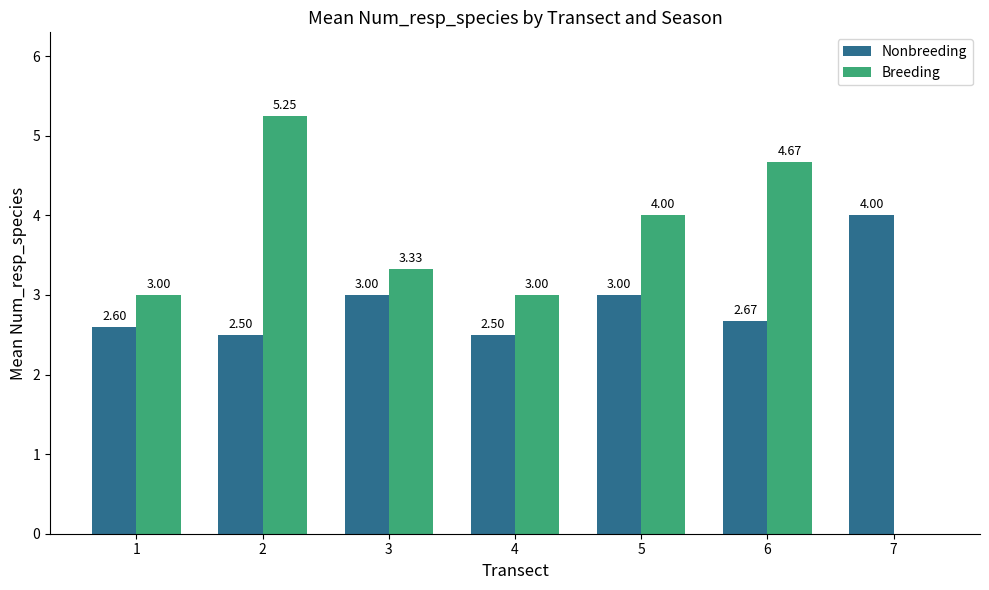

What is the spread (max minus min) of values at 4?

0.5